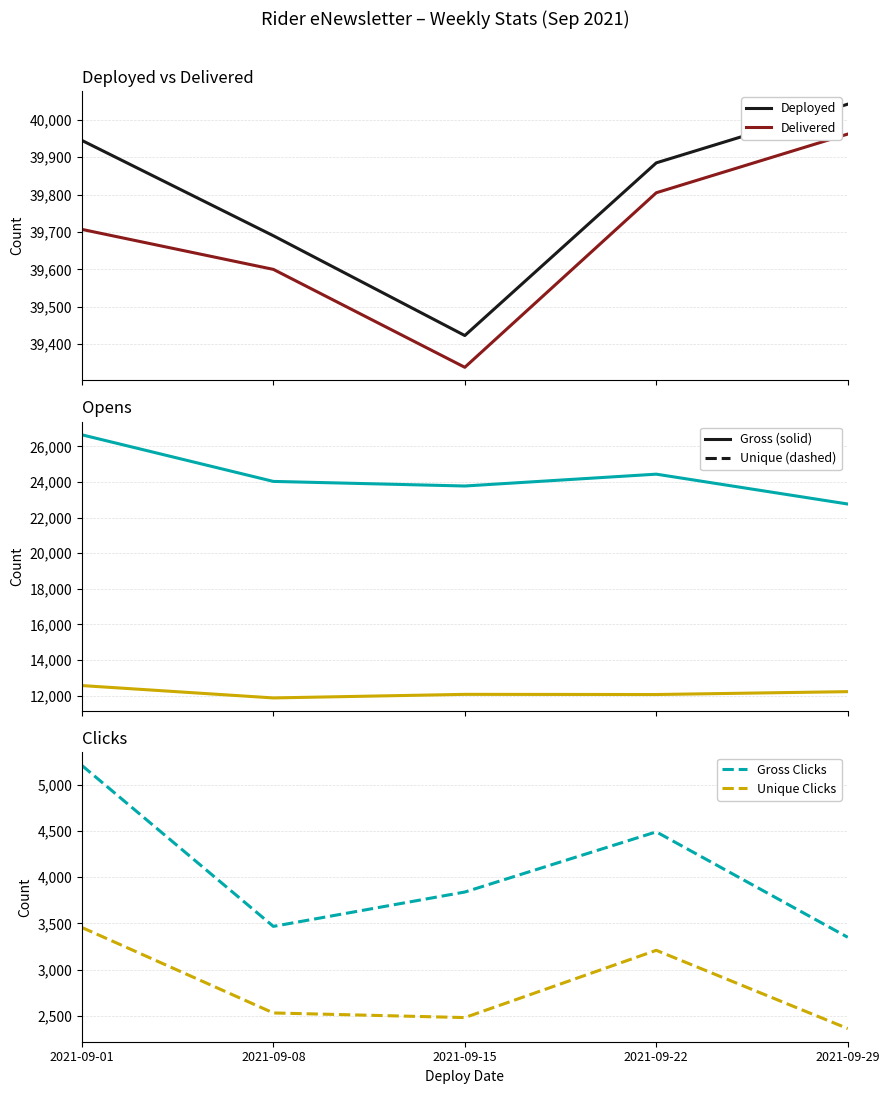

True or false: Delivered and Deployed cross at least once.

False